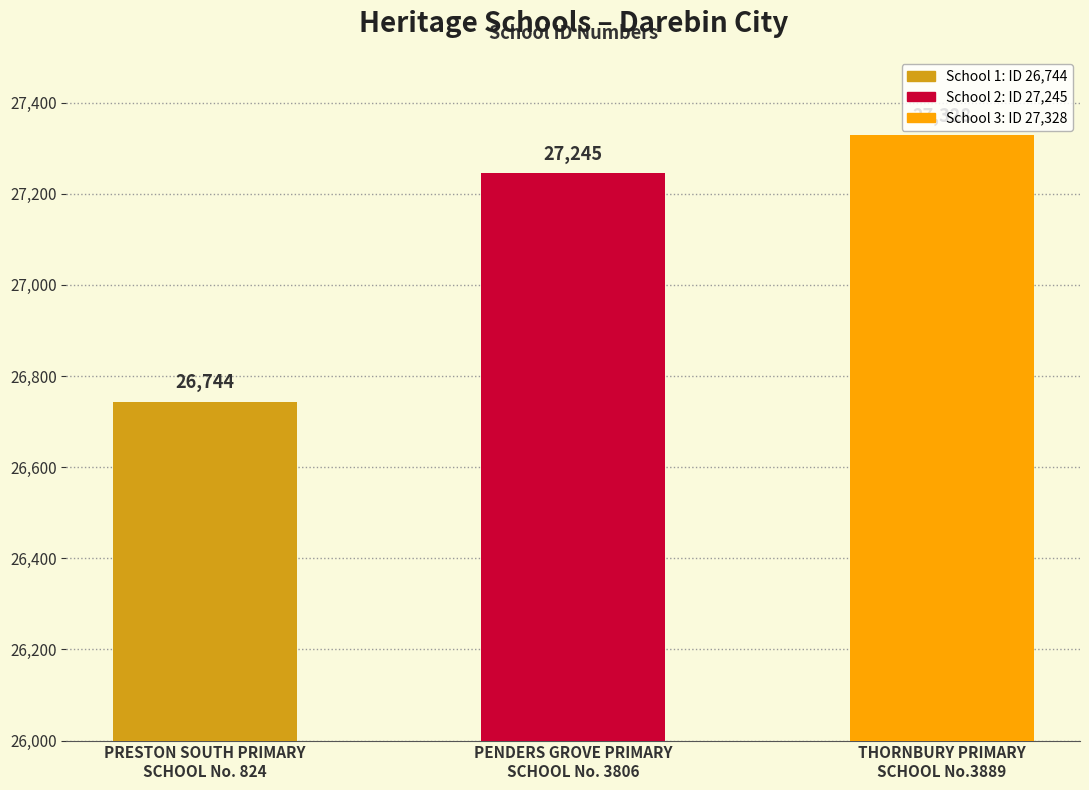

What is the label of the 3rd bar from the right?

PRESTON SOUTH PRIMARY
SCHOOL No. 824